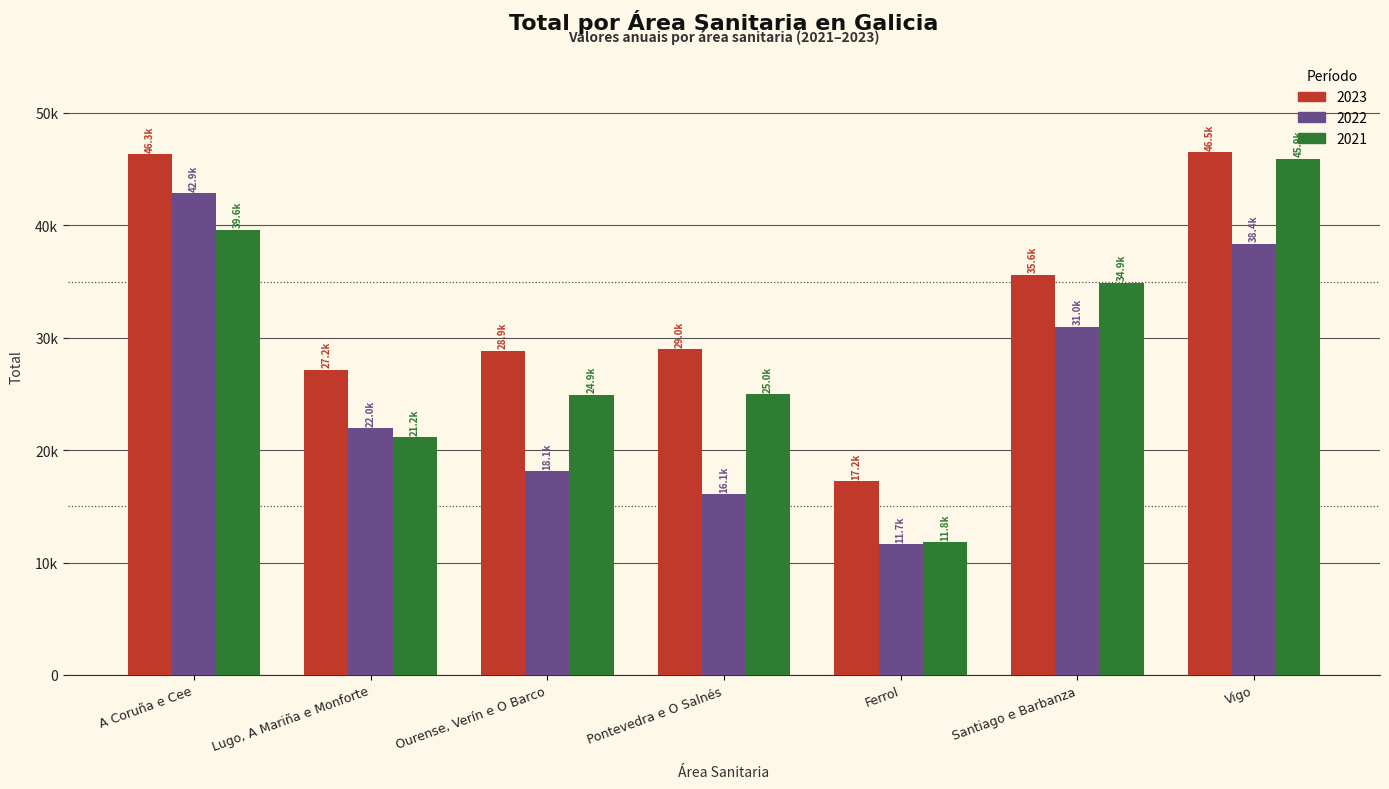

List the series in order of their peak value, lowest first.

2022, 2021, 2023